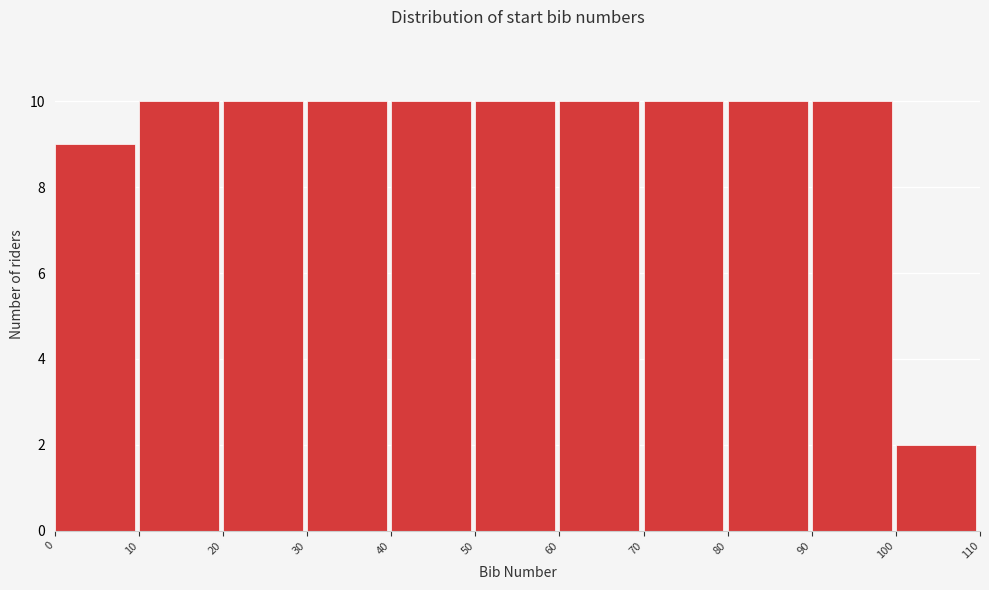

Reading left to right, transcribe this chart: for each bar, give the range it covers on the x-axis and its height. The values are not printed on the chart, so give them approximately, as read against the axis.

0 to 10: 9
10 to 20: 10
20 to 30: 10
30 to 40: 10
40 to 50: 10
50 to 60: 10
60 to 70: 10
70 to 80: 10
80 to 90: 10
90 to 100: 10
100 to 110: 2